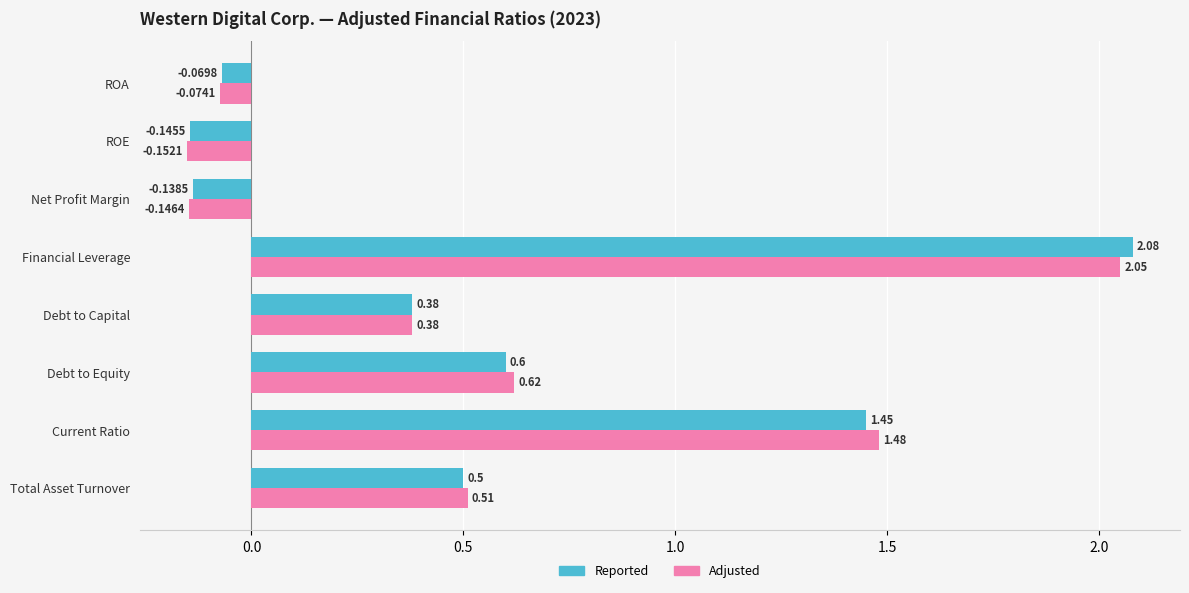

List the labels in order of Reported value, smallest first.

ROE, Net Profit Margin, ROA, Debt to Capital, Total Asset Turnover, Debt to Equity, Current Ratio, Financial Leverage